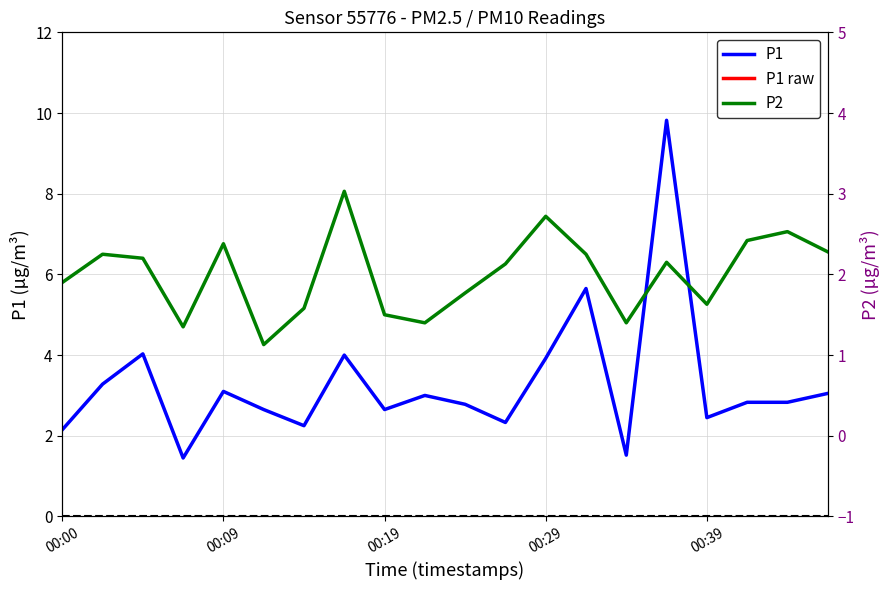

True or false: P1 and P2 intersect in this chart.

False